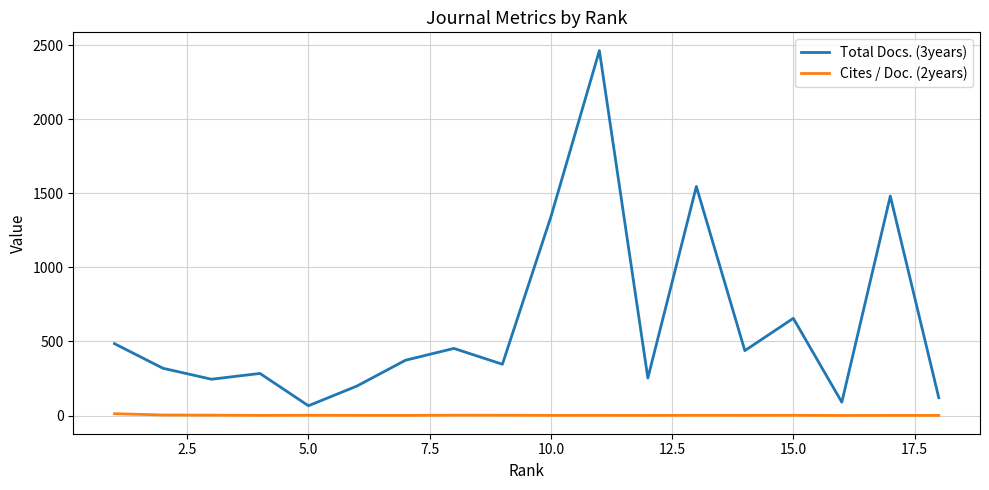

List the series in order of their overall mean, highest first.

Total Docs. (3years), Cites / Doc. (2years)